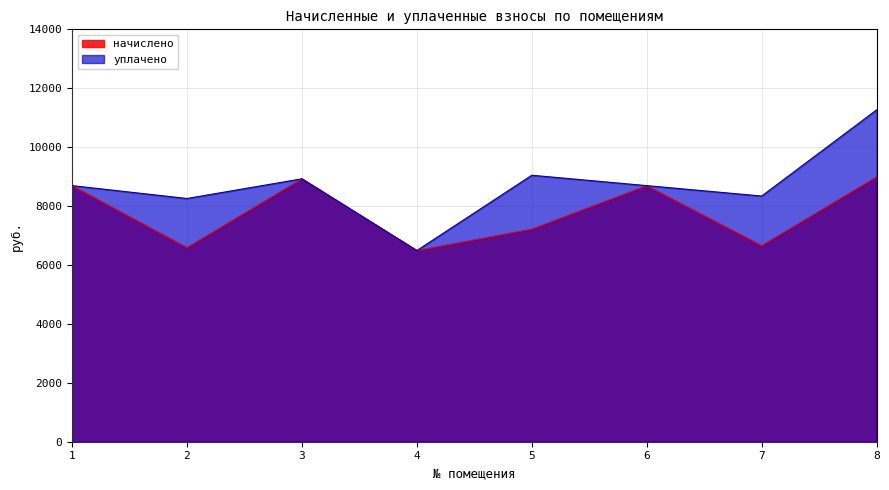

The value of начислено at 2 is 6590.9. True or false?

True